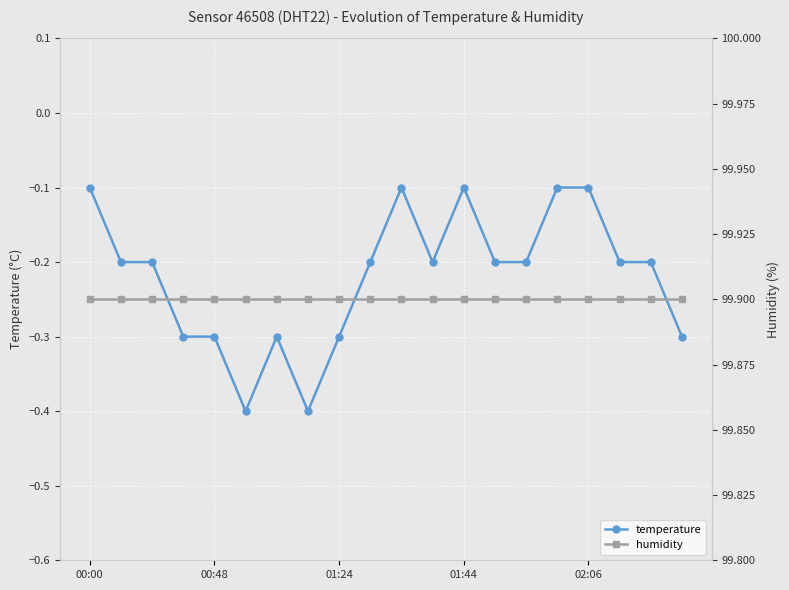

The value of temperature at 00:00 is -0.2. True or false?

False